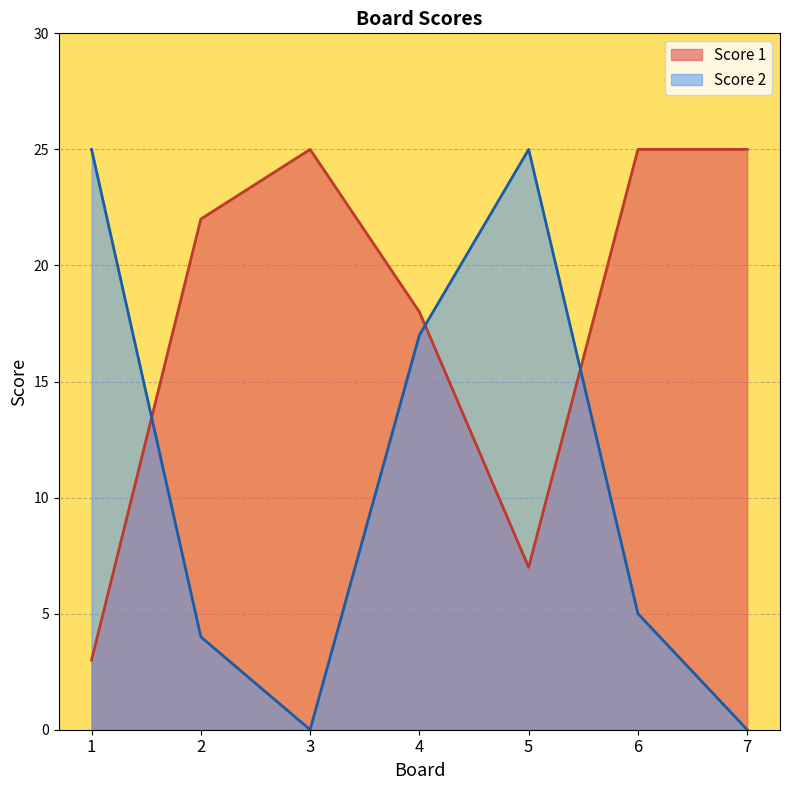

What is the difference between the maximum and minimum values in the Score 2 series?

25